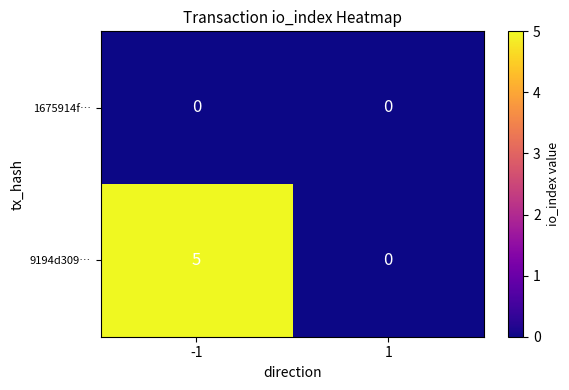

Reading right to left, what are all the values shown in this chart?

1675914f…: 0	0
9194d309…: 0	5